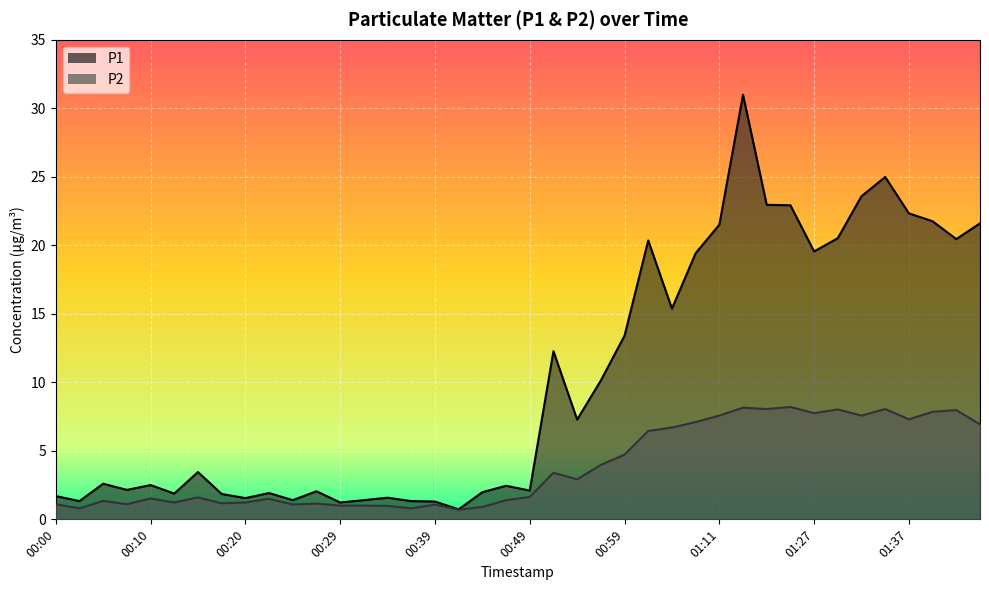

What is the lowest value of the P2 series?

0.7